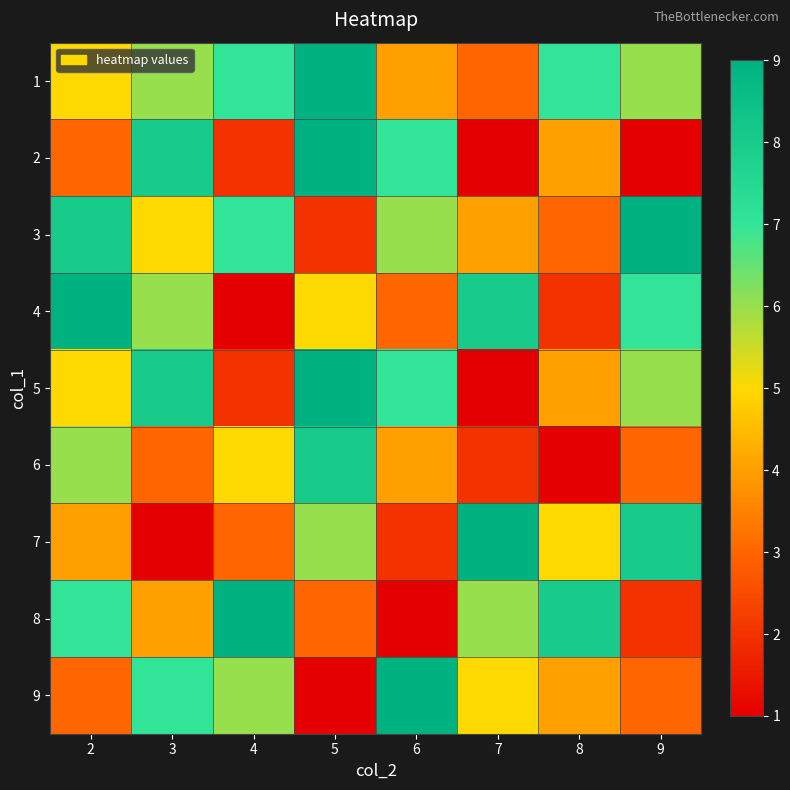

What is the greatest value displayed?

9